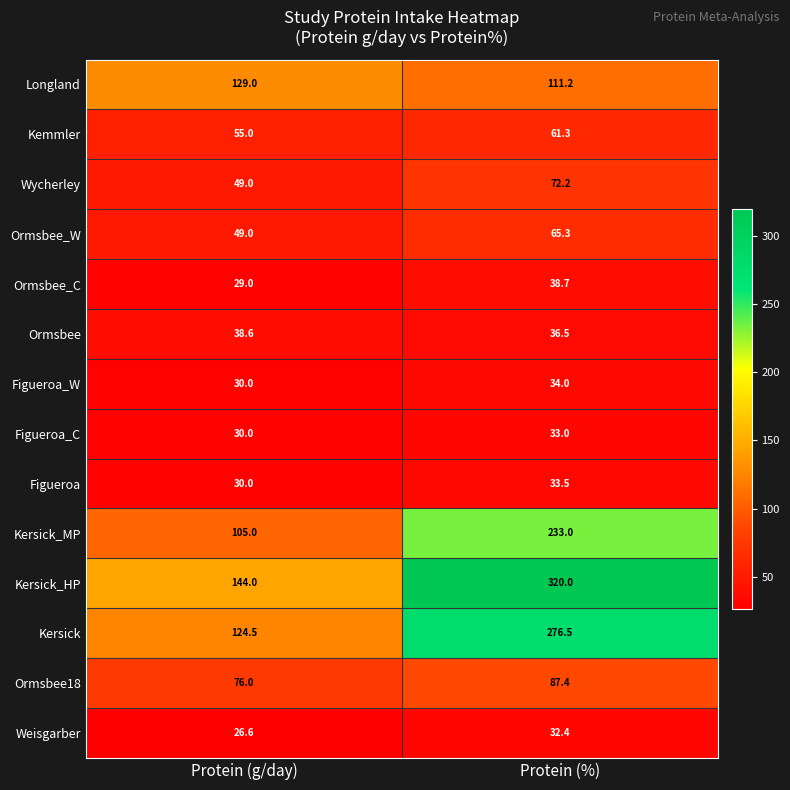

Reading left to right, extract all data points from this chart.

Longland: Protein (g/day)=129.0	Protein (%)=111.2
Kemmler: Protein (g/day)=55.0	Protein (%)=61.3
Wycherley: Protein (g/day)=49.0	Protein (%)=72.2
Ormsbee_W: Protein (g/day)=49.0	Protein (%)=65.3
Ormsbee_C: Protein (g/day)=29.0	Protein (%)=38.7
Ormsbee: Protein (g/day)=38.6	Protein (%)=36.5
Figueroa_W: Protein (g/day)=30.0	Protein (%)=34.0
Figueroa_C: Protein (g/day)=30.0	Protein (%)=33.0
Figueroa: Protein (g/day)=30.0	Protein (%)=33.5
Kersick_MP: Protein (g/day)=105.0	Protein (%)=233.0
Kersick_HP: Protein (g/day)=144.0	Protein (%)=320.0
Kersick: Protein (g/day)=124.5	Protein (%)=276.5
Ormsbee18: Protein (g/day)=76.0	Protein (%)=87.4
Weisgarber: Protein (g/day)=26.6	Protein (%)=32.4